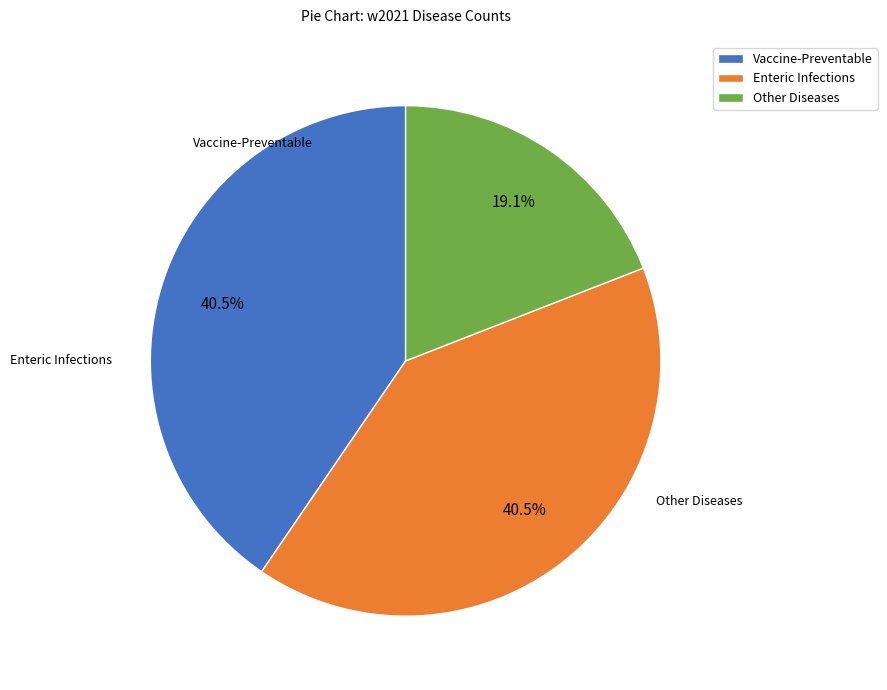

How many slices are in this pie chart?

3